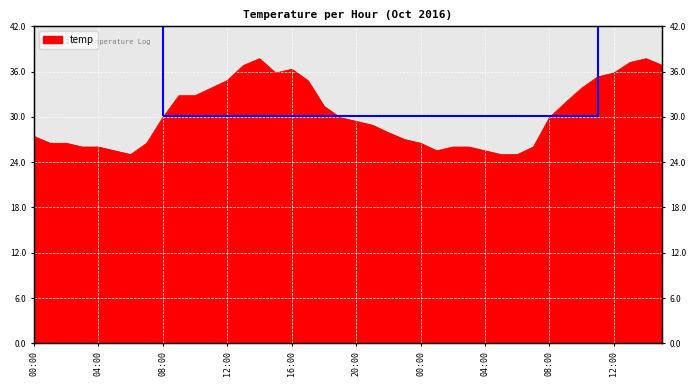

List the labels in order of value, smallest first.

2016-10-01 06:00, 2016-10-02 05:00, 2016-10-02 06:00, 2016-10-01 05:00, 2016-10-02 01:00, 2016-10-02 04:00, 2016-10-01 03:00, 2016-10-01 04:00, 2016-10-02 02:00, 2016-10-02 03:00, 2016-10-02 07:00, 2016-10-01 01:00, 2016-10-01 02:00, 2016-10-01 07:00, 2016-10-02 00:00, 2016-10-01 23:00, 2016-10-01 00:00, 2016-10-01 22:00, 2016-10-01 21:00, 2016-10-01 20:00, 2016-10-01 08:00, 2016-10-01 19:00, 2016-10-02 08:00, 2016-10-01 18:00, 2016-10-02 09:00, 2016-10-01 09:00, 2016-10-01 10:00, 2016-10-01 11:00, 2016-10-02 10:00, 2016-10-01 12:00, 2016-10-01 17:00, 2016-10-02 11:00, 2016-10-01 15:00, 2016-10-02 12:00, 2016-10-01 16:00, 2016-10-01 13:00, 2016-10-02 15:00, 2016-10-02 13:00, 2016-10-01 14:00, 2016-10-02 14:00